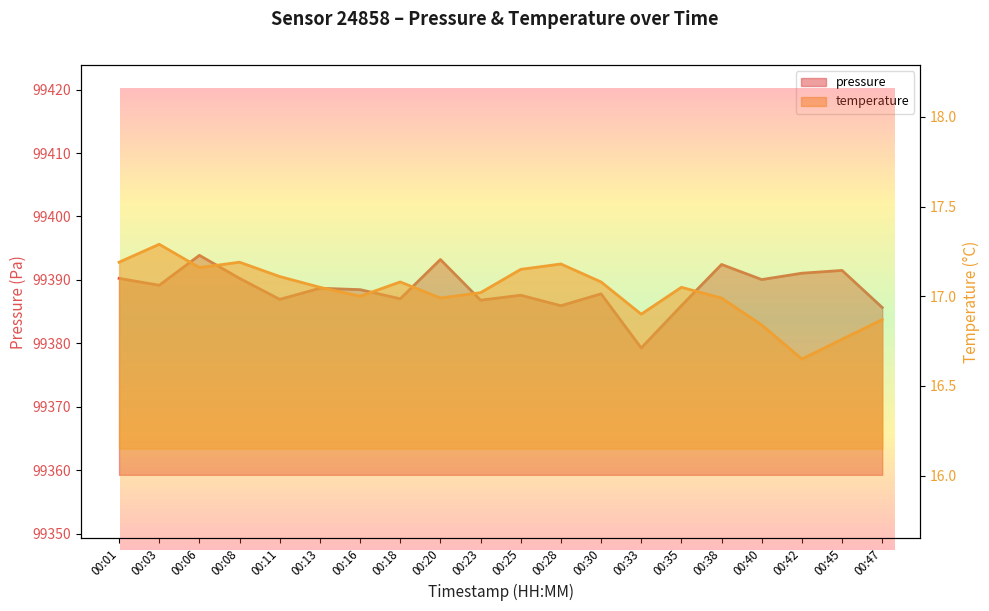

At which category is the sum across all series the highest?

00:06